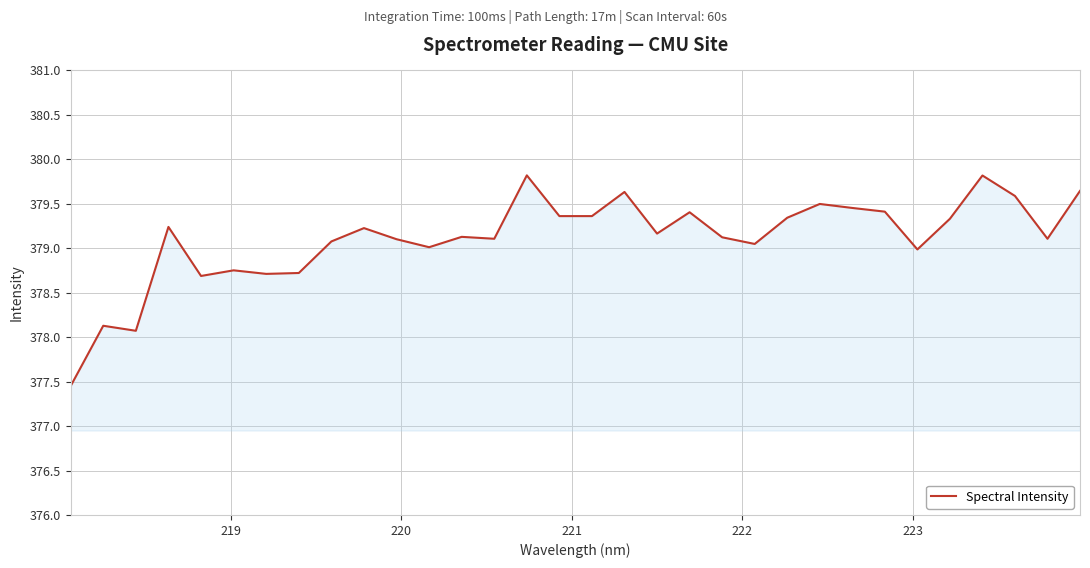

What is the maximum value shown in the chart?

379.8